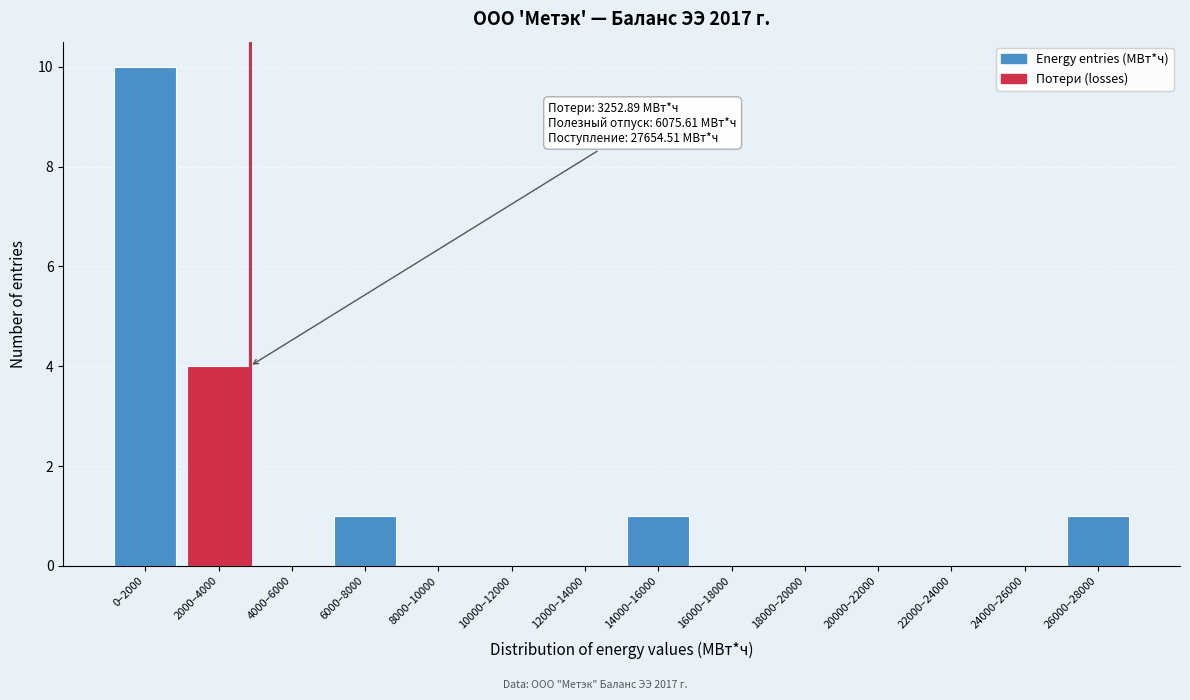

Reading right to left, list all the values displayed in this chart.

26000–28000=1	24000–26000=0	22000–24000=0	20000–22000=0	18000–20000=0	16000–18000=0	14000–16000=1	12000–14000=0	10000–12000=0	8000–10000=0	6000–8000=1	4000–6000=0	2000–4000=4	0–2000=10